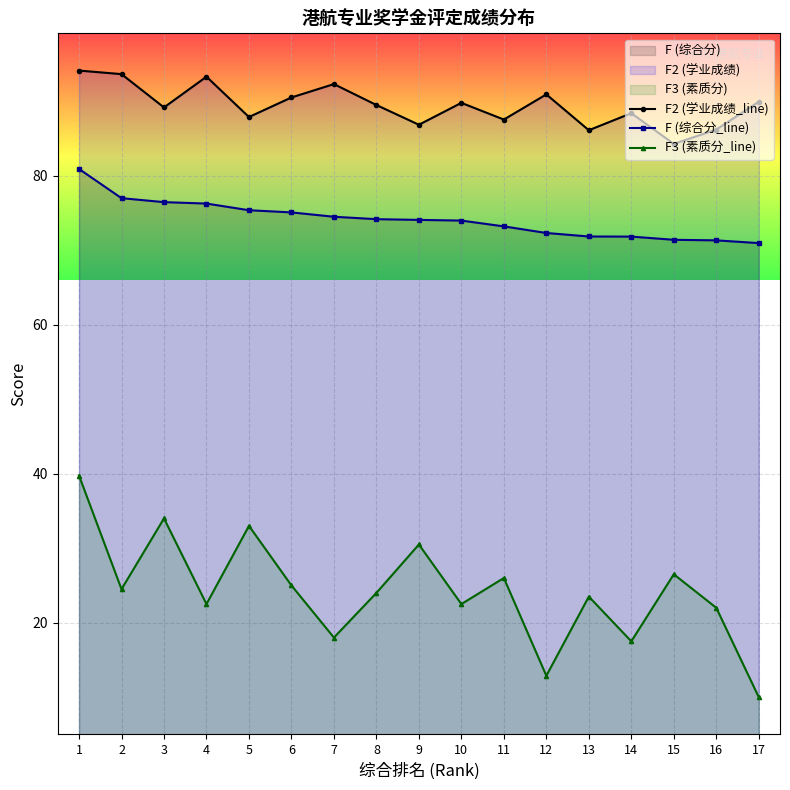

What is the greatest value displayed?

94.1